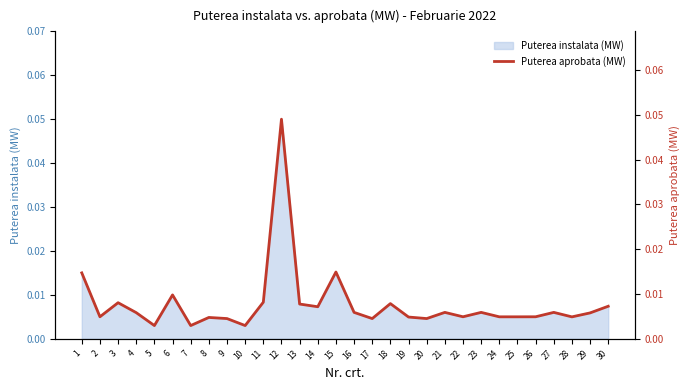

At which category does the data reach its first local valley?

2